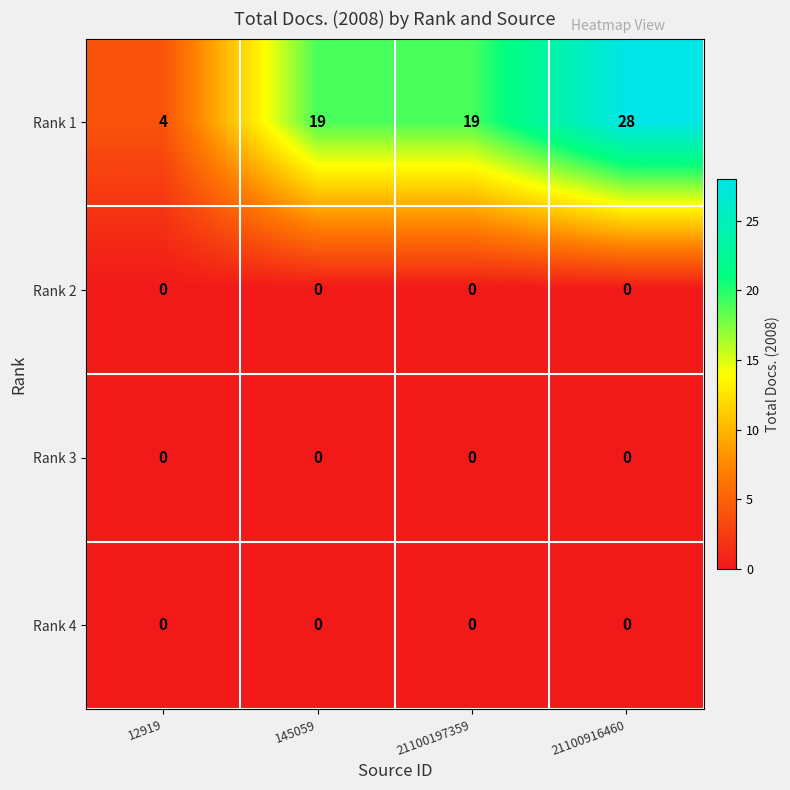

Reading left to right, extract all data points from this chart.

Rank 1: 12919=4	145059=19	21100197359=19	21100916460=28
Rank 2: 12919=0	145059=0	21100197359=0	21100916460=0
Rank 3: 12919=0	145059=0	21100197359=0	21100916460=0
Rank 4: 12919=0	145059=0	21100197359=0	21100916460=0